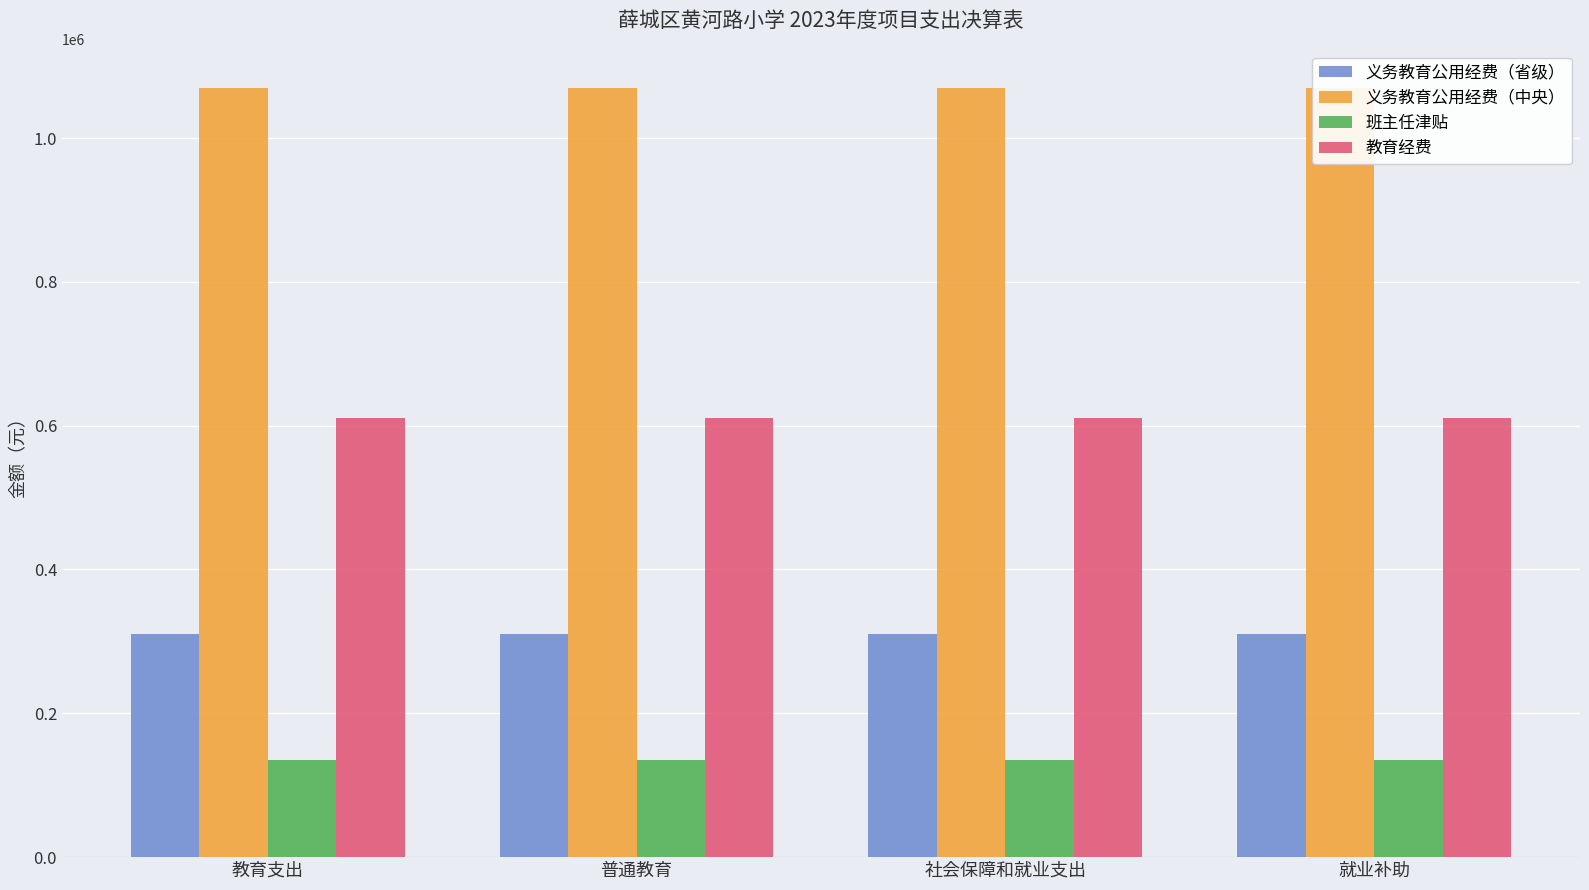

At which label does 义务教育公用经费（省级） reach its peak?

教育支出